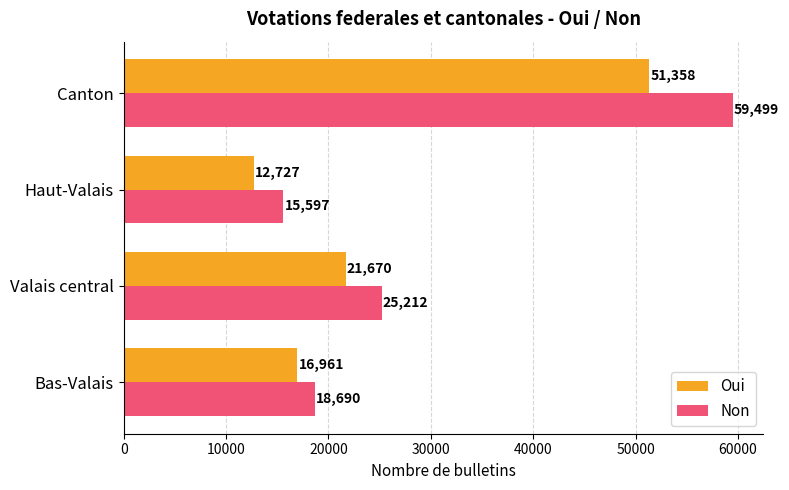

Where is Oui nearest to the value 32042?

Valais central